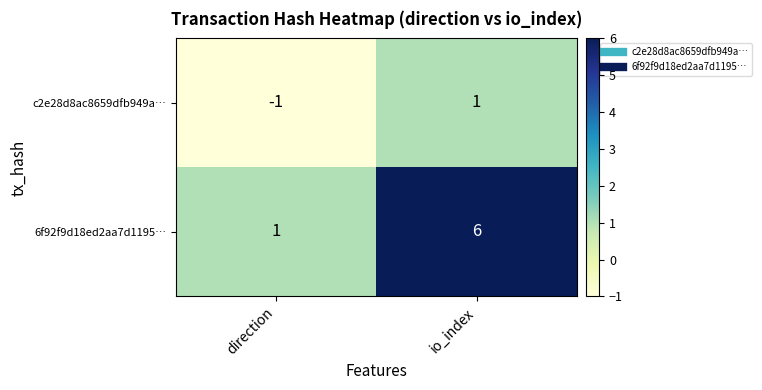

Which series has the largest total across all categories?

6f92f9d18ed2aa7d1195…